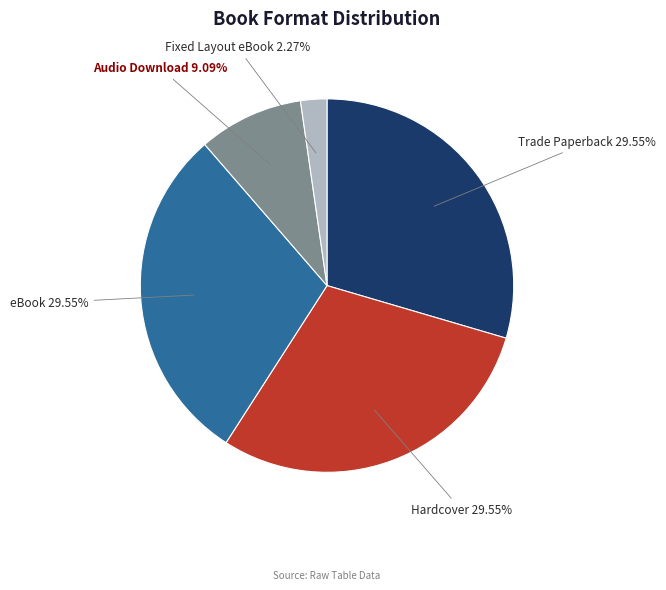

To the nearest percent, what is the average slice percentage?

20%